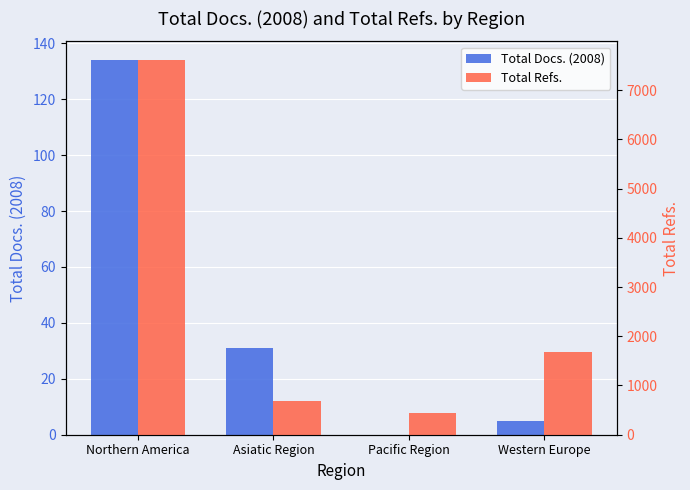

List the series in order of their overall mean, lowest first.

Total Docs. (2008), Total Refs.